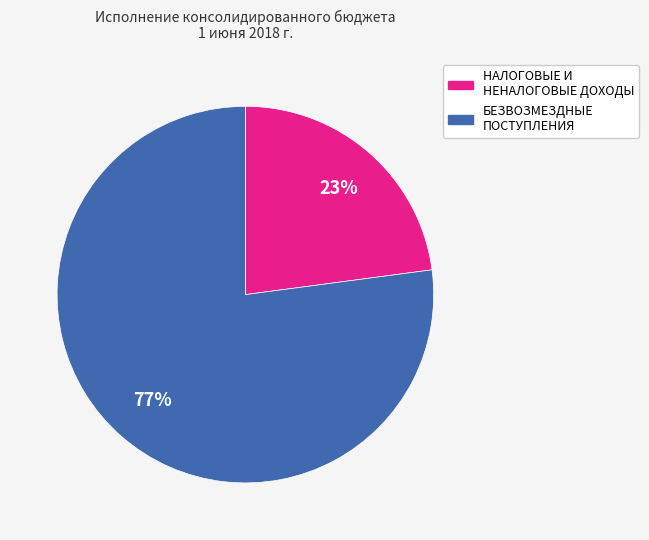

What percentage is the НАЛОГОВЫЕ И НЕНАЛОГОВЫЕ ДОХОДЫ slice, to the nearest percent?

23%